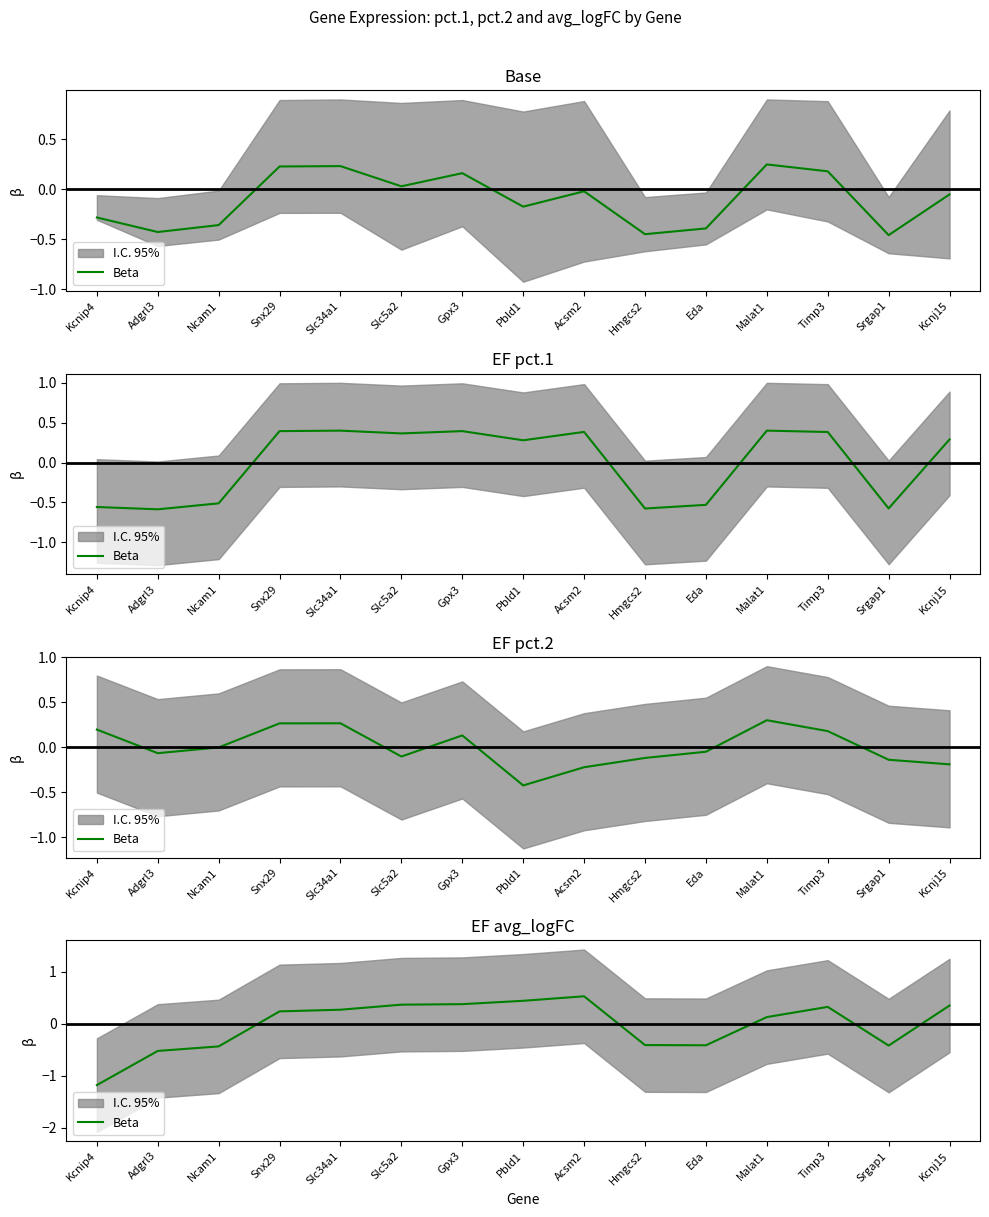

What is the difference between the values at Kcnip4 and Snx29?

1.4